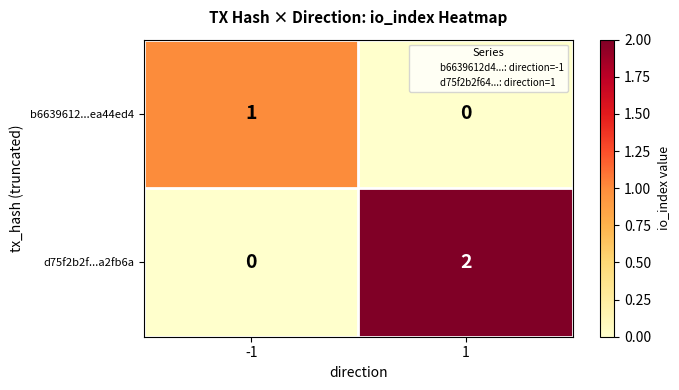

Which series has the largest range (max minus min)?

d75f2b2f...a2fb6a